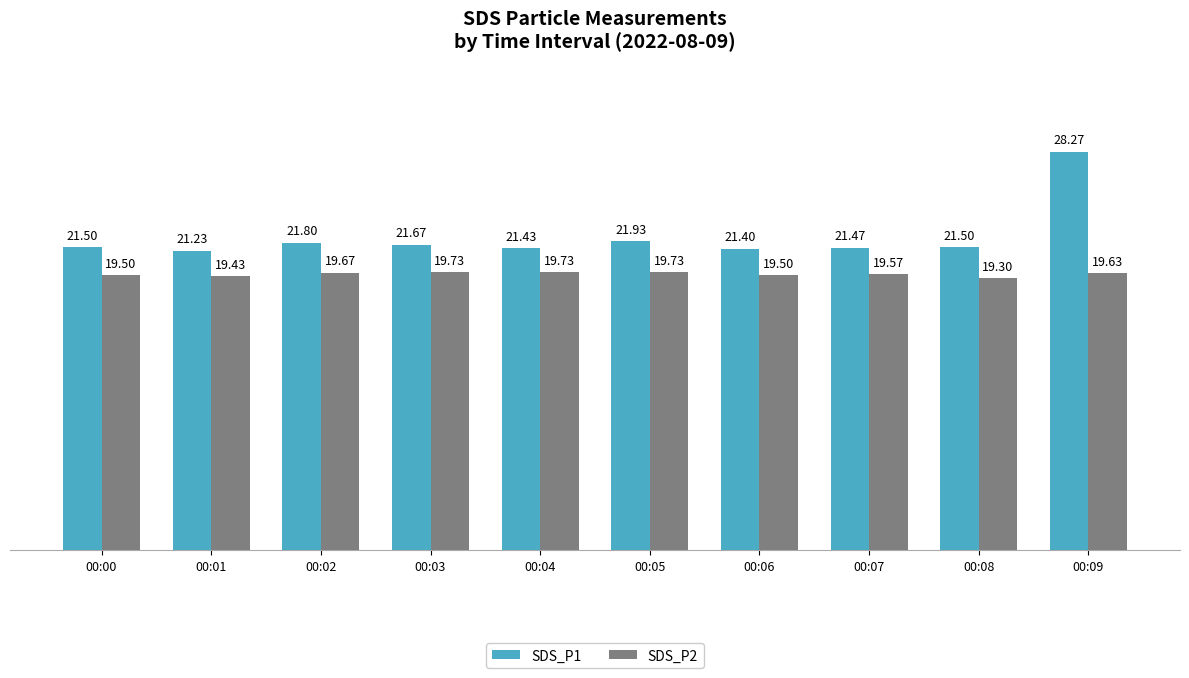

What is the sum of the SDS_P2 values at 00:05 and 00:01?

39.2